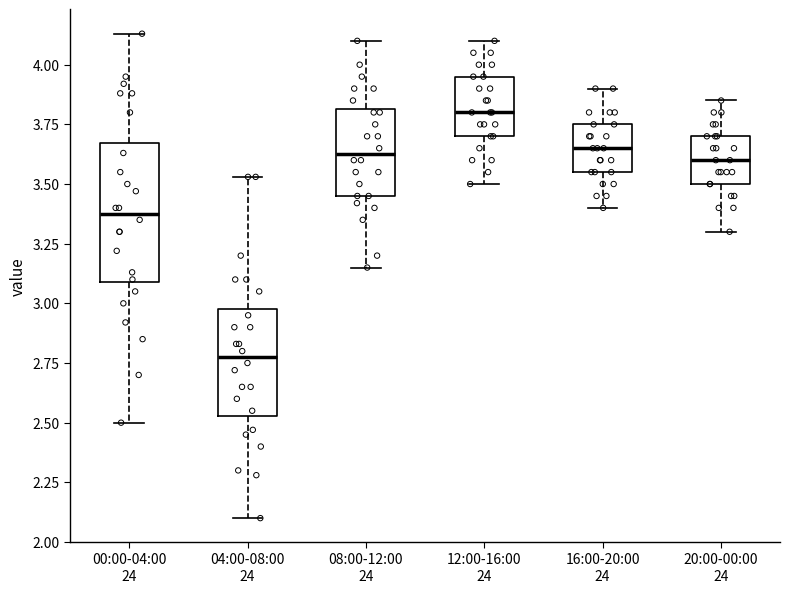

Which box has the lowest median line?

04:00-08:00